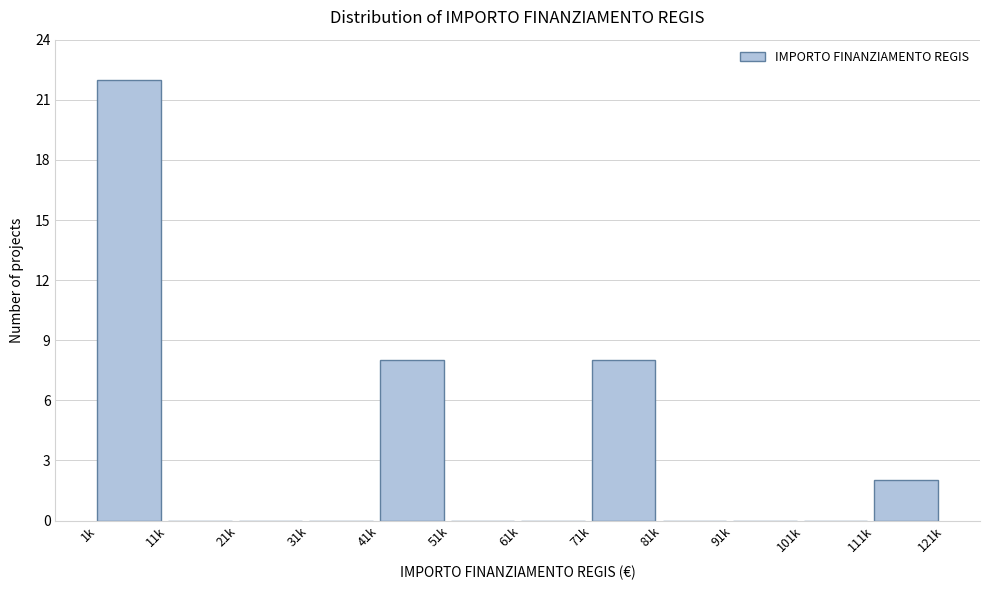

Reading right to left, what are all the values shown in this chart?

111k=2	101k=0	91k=0	81k=0	71k=8	61k=0	51k=0	41k=8	31k=0	21k=0	11k=0	1k=22